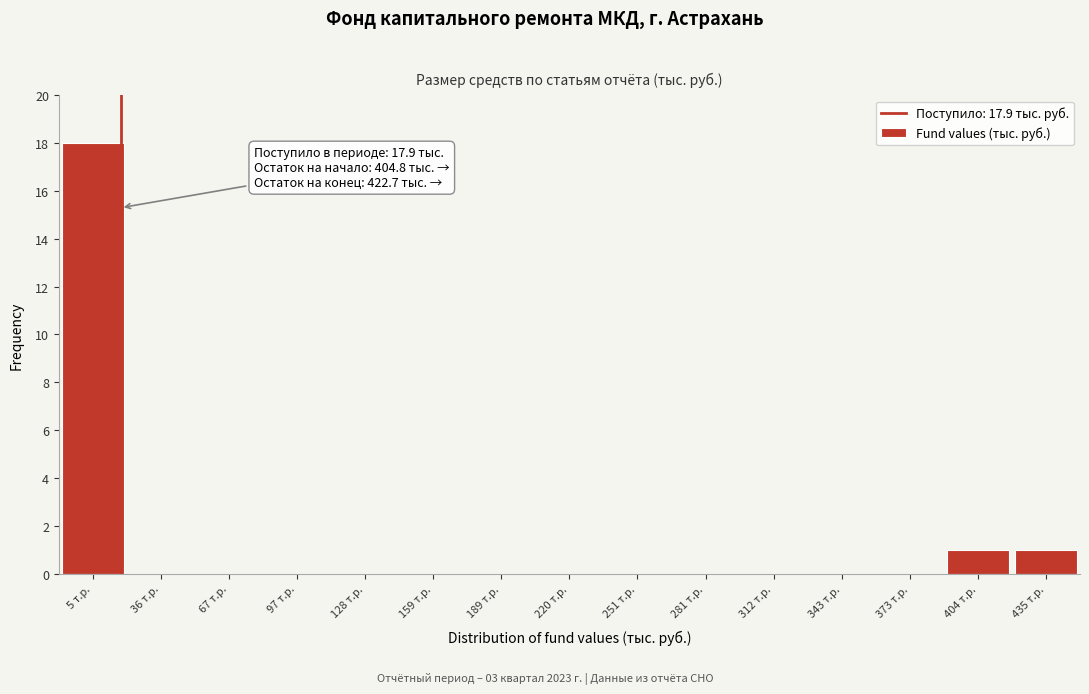

Which range on the x-axis has the tallest bar?

-10 to 20